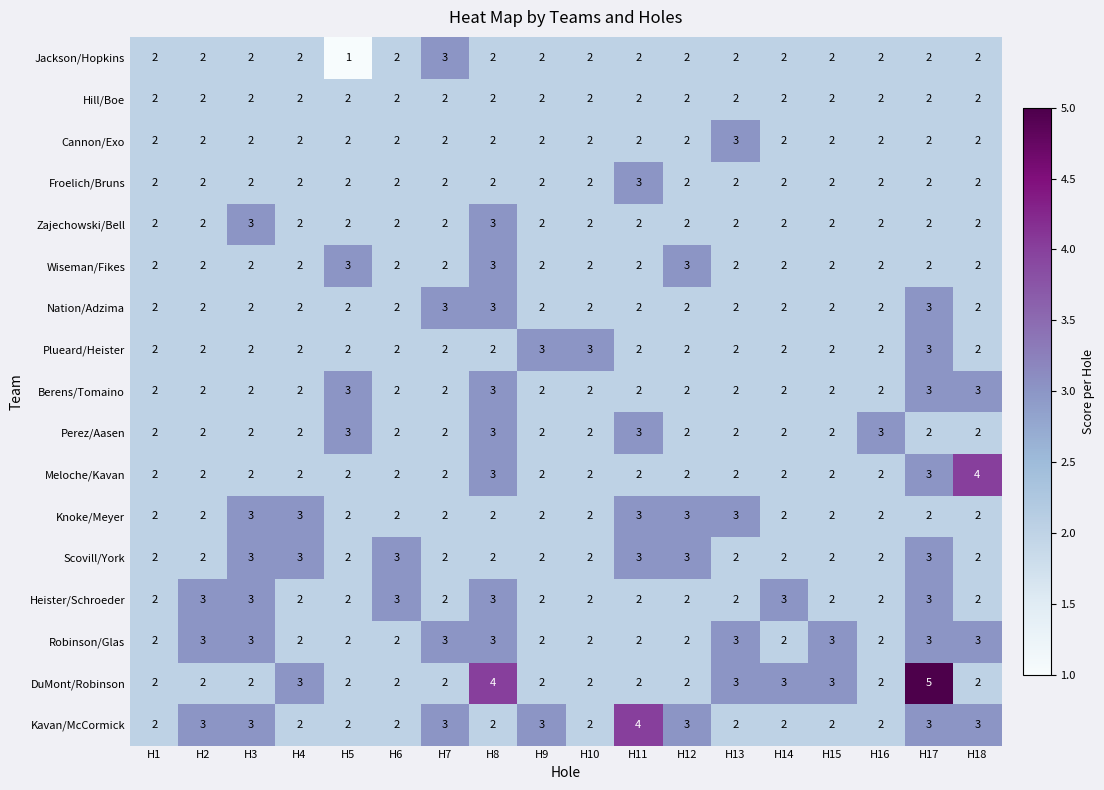

The Perez/Aasen series shows 3 at H18. True or false?

False